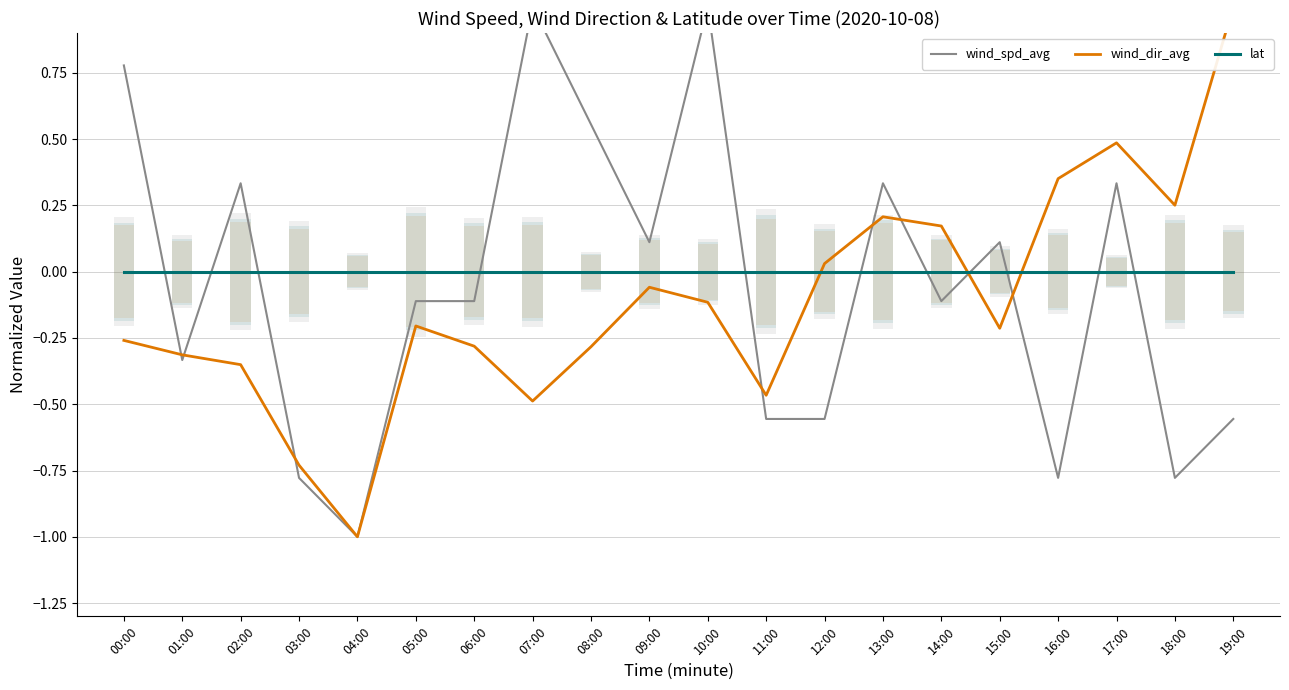

How many bars are there in total?

60